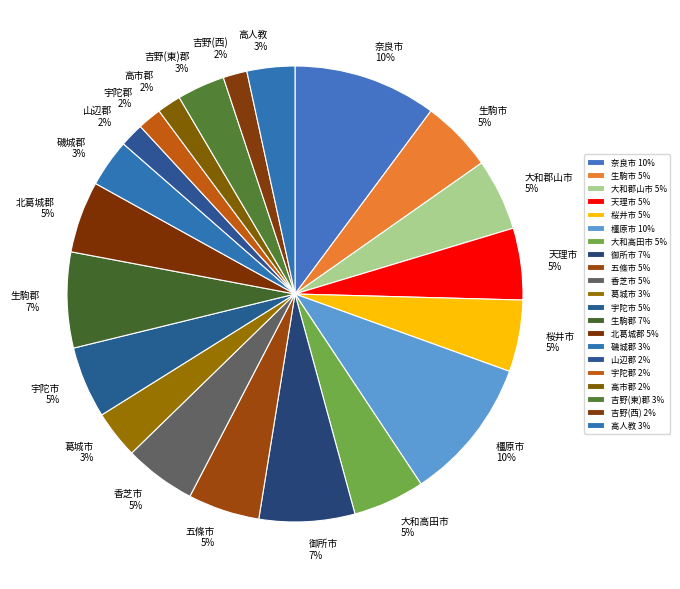

Between 北葛城郡 and 高人教, which is larger?

北葛城郡